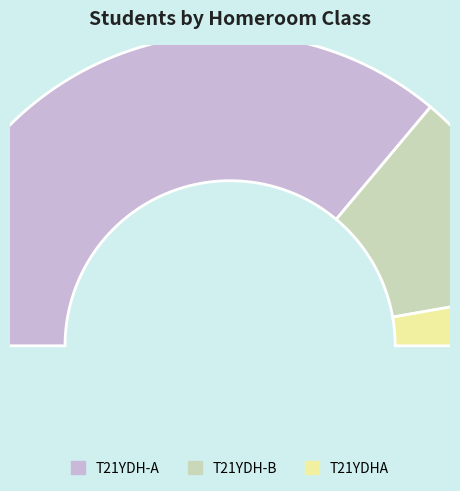

What is the smallest slice in the pie chart?

T21YDHA